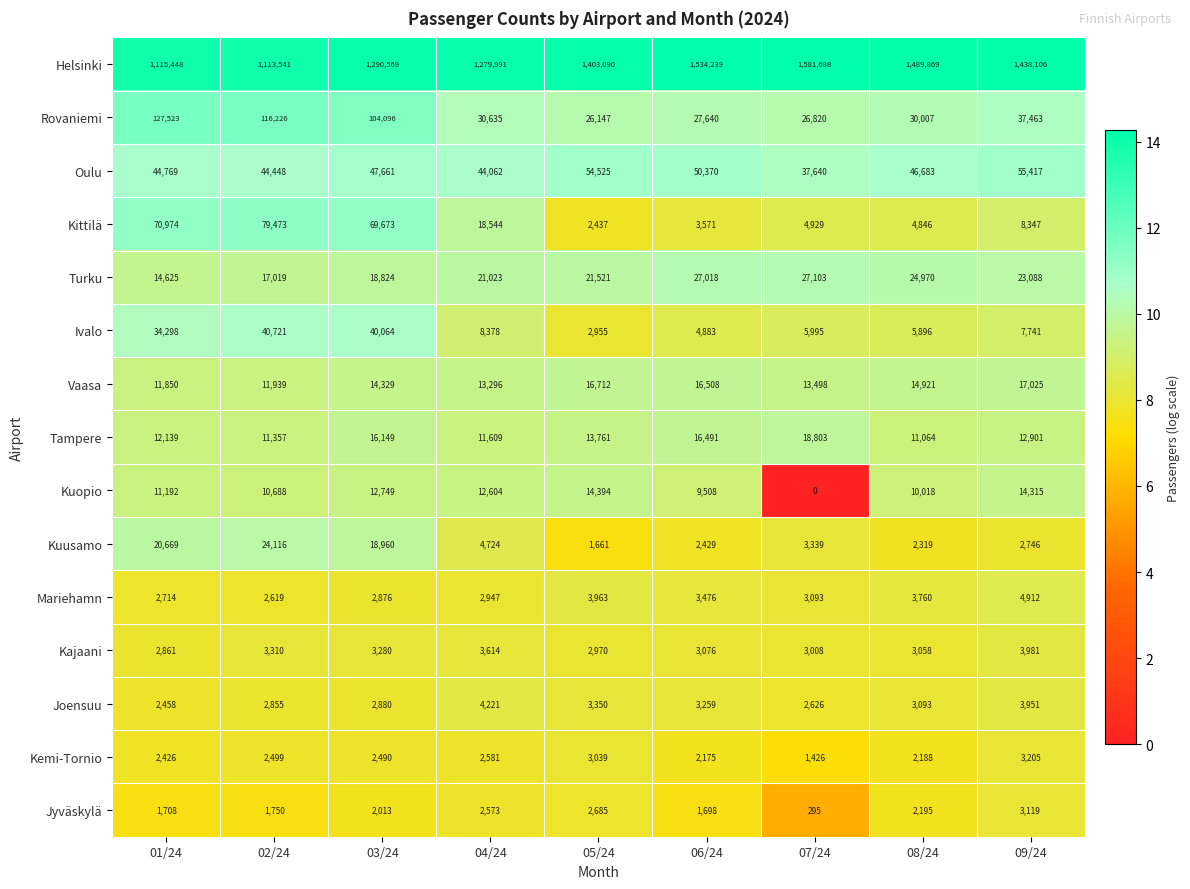

At how many categories does at least one series exceed 11?

9